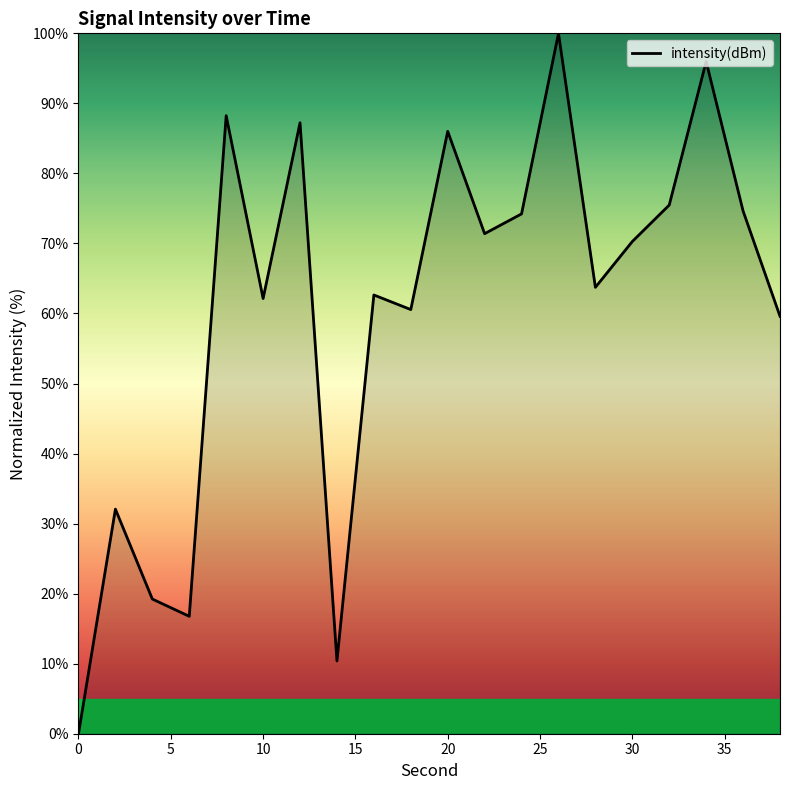

What is the maximum value shown in the chart?

100.0